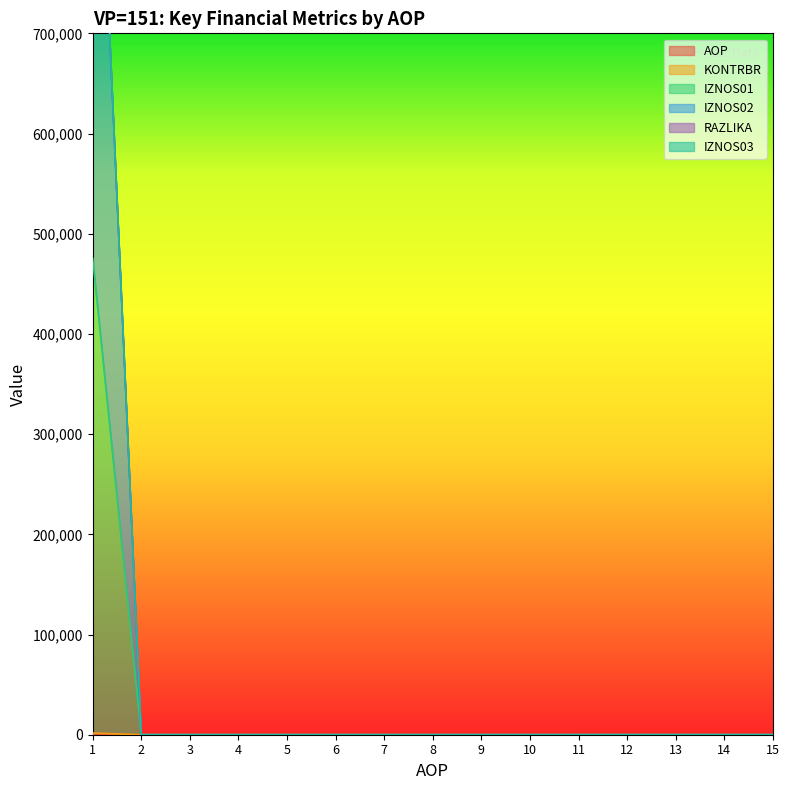

True or false: KONTRBR and RAZLIKA cross at least once.

False